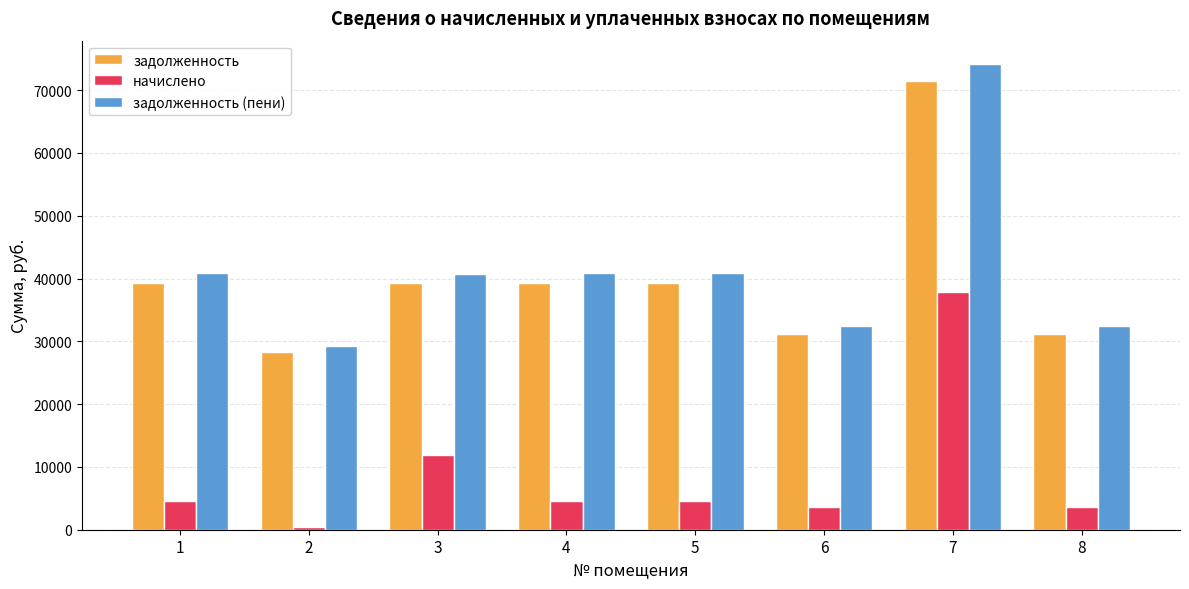

What is the value of the начислено bar at the 2nd from the left?

490.9